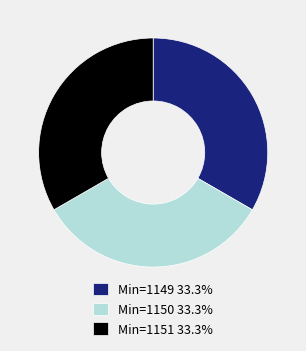

What is the ratio of the value at Min=1150 33.3% to the value at Min=1151 33.3%?

1.0